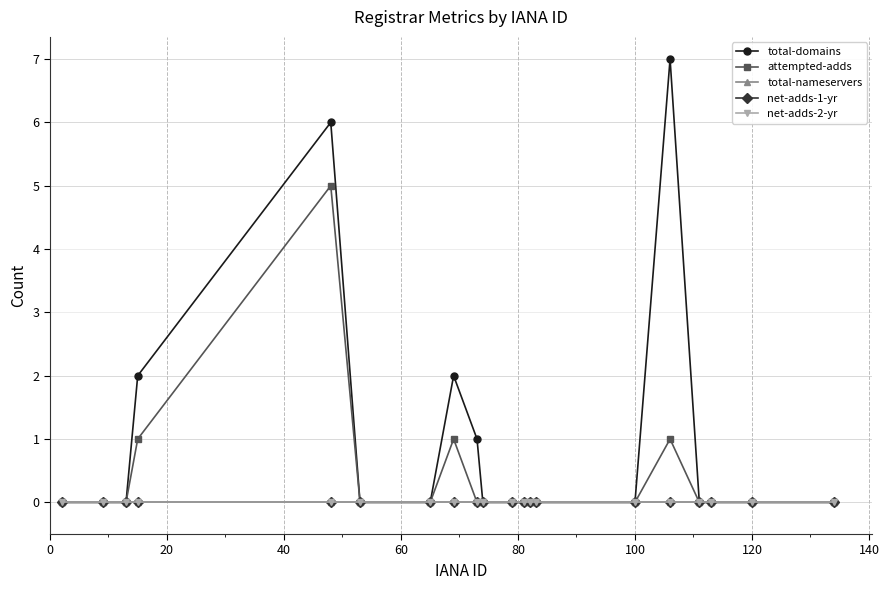

How many lines are shown in the chart?

5